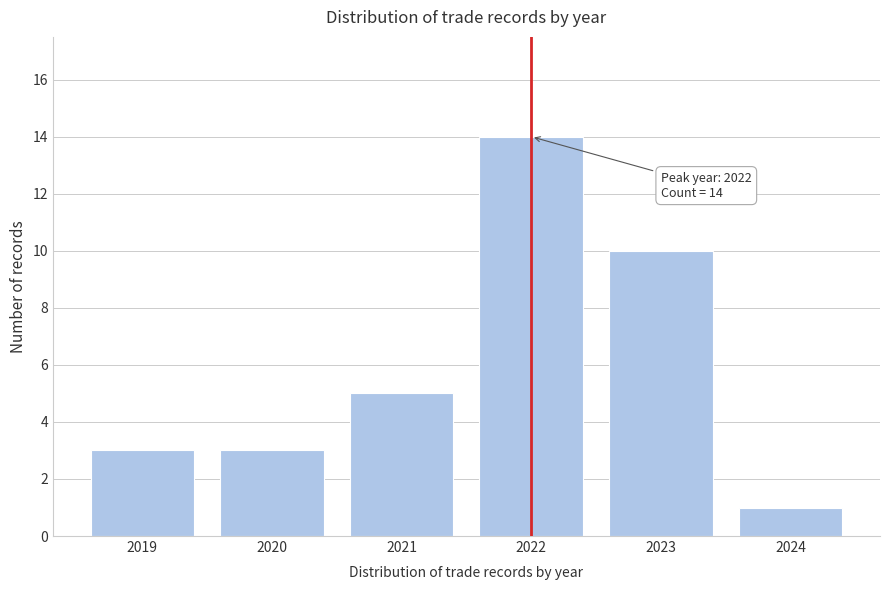

Reading left to right, list all the values displayed in this chart.

3	3	5	14	10	1